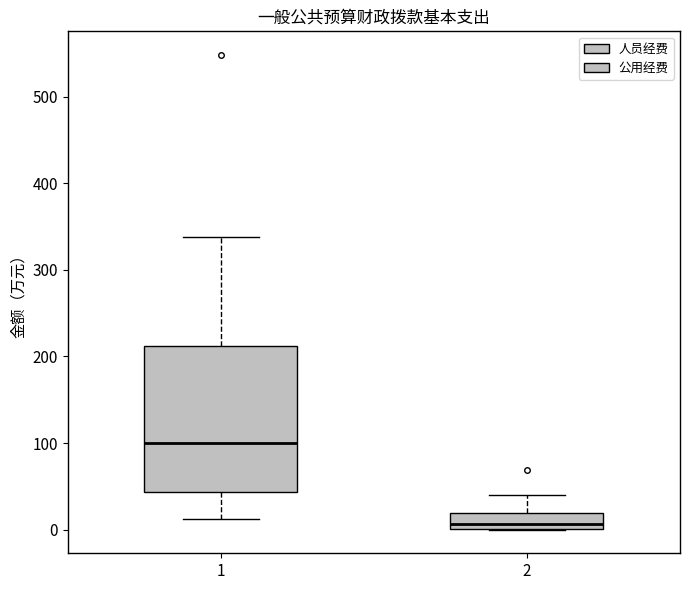

Which box's median line is the lowest?

2